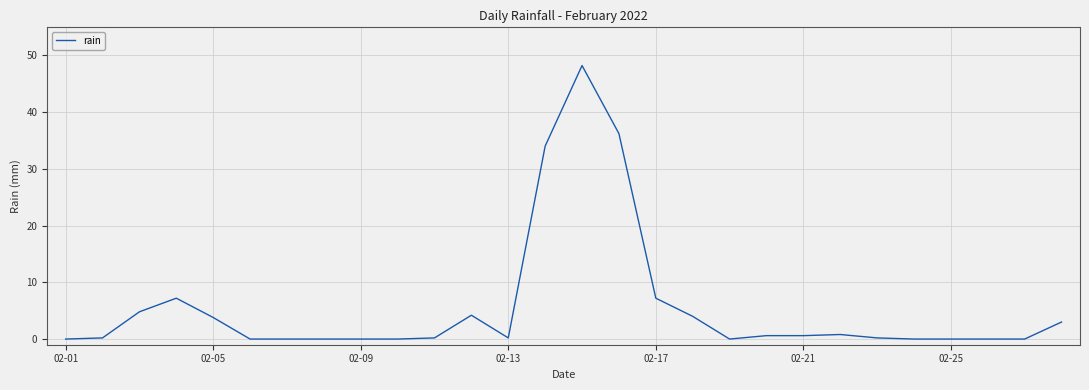

What is the maximum value shown in the chart?

48.2